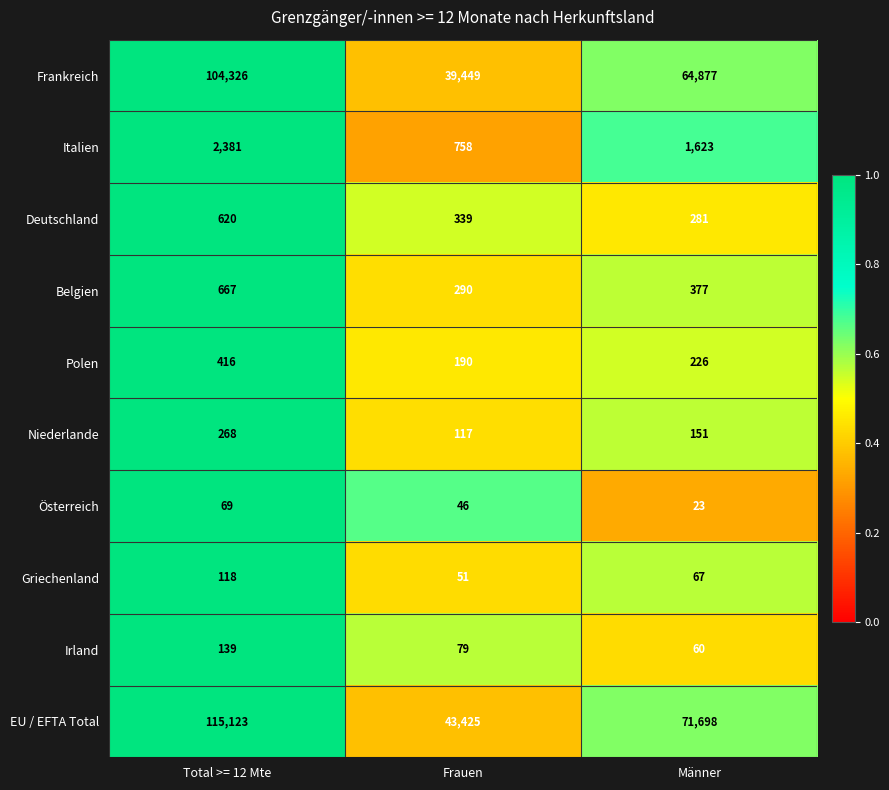

Is the value of Niederlande at Frauen greater than the value of Polen at Männer?

No